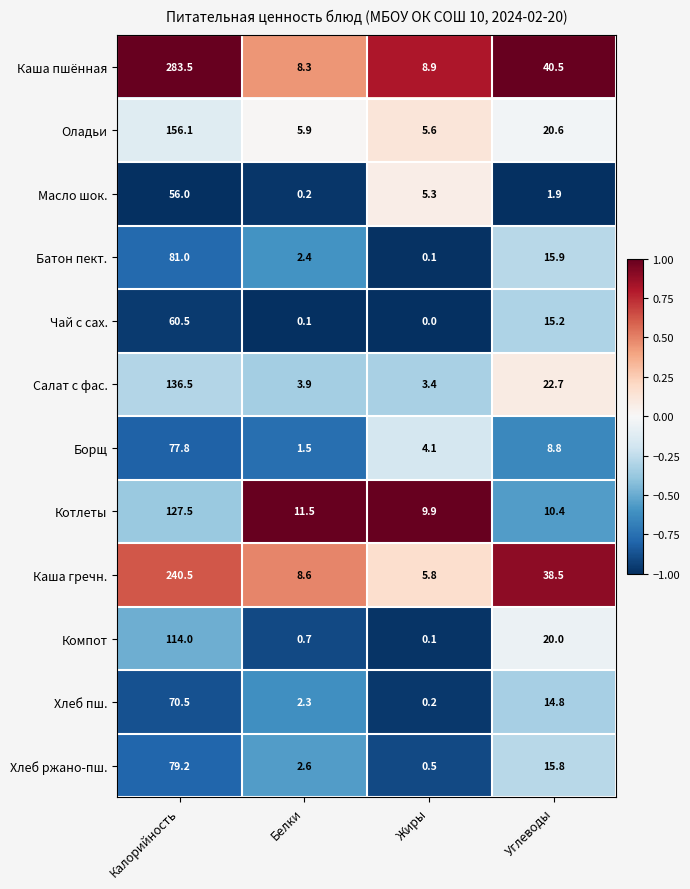

What is the maximum value shown in the chart?

283.5